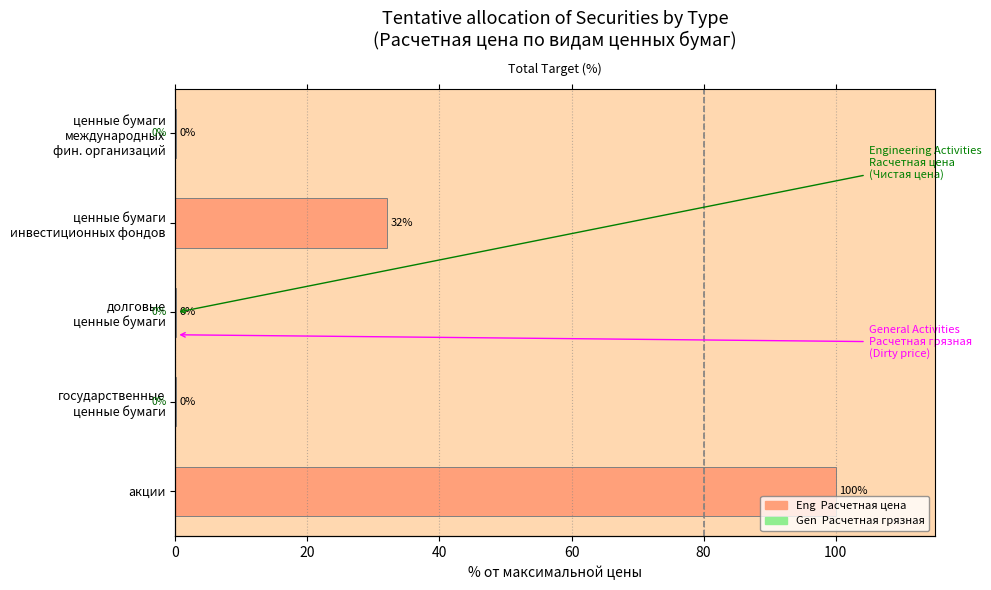

Which has a higher value, ценные бумаги инвестиционных фондов or государственные ценные бумаги?

ценные бумаги инвестиционных фондов